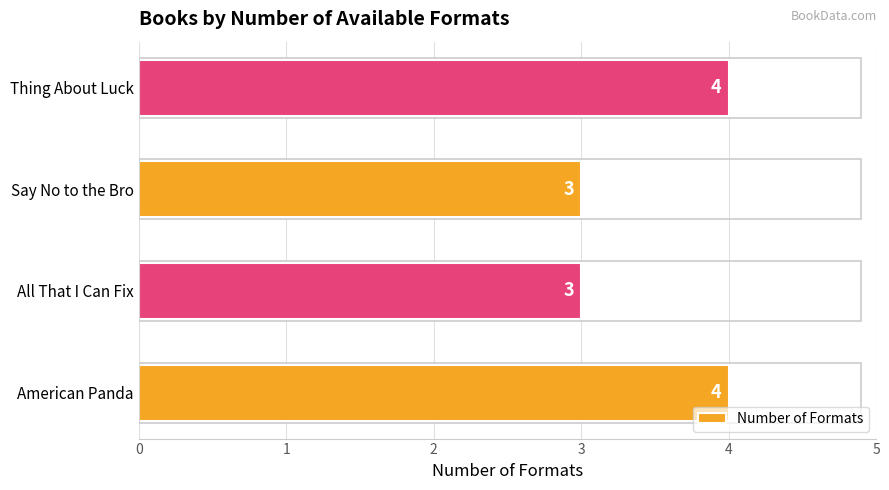

Are the bars grouped side by side (vs. stacked)?

No